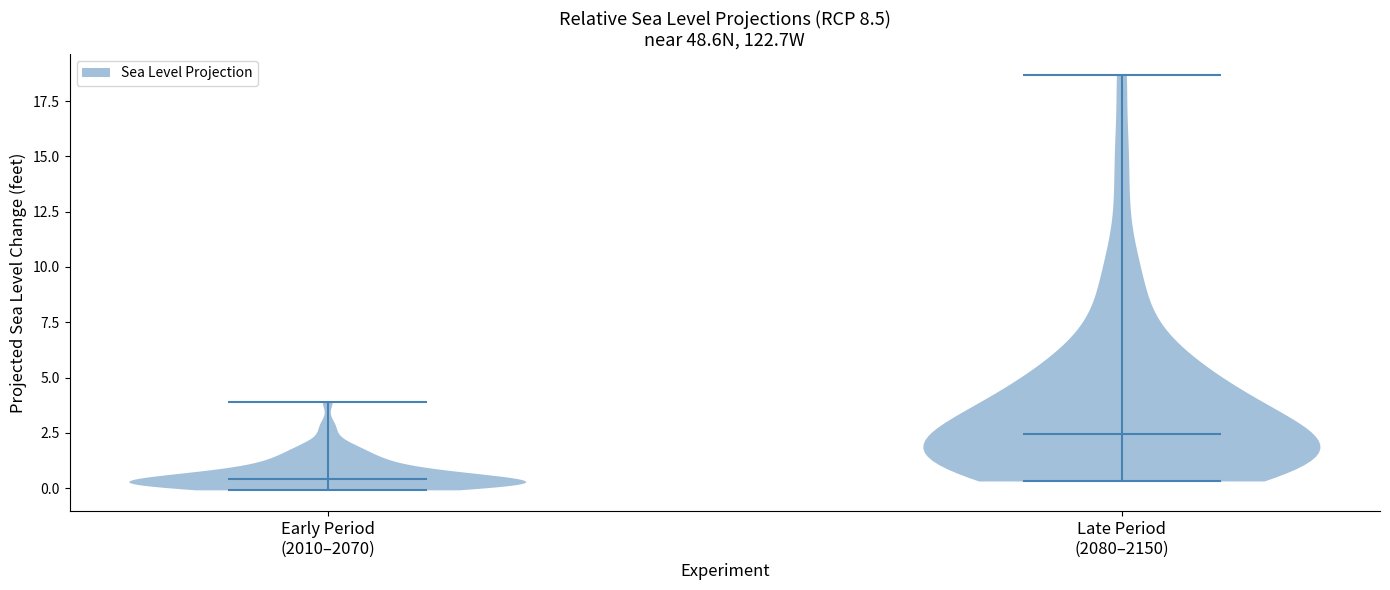

Reading left to right, read every violin against the y-axis: where its median line is, and the lowest and highest points it reaches. The values are not printed on the chart, so give them approximately, as read against the axis.

Early Period (2010–2070): median line 0.5, lowest point 0.0, highest point 4.0
Late Period (2080–2150): median line 2.5, lowest point 0.5, highest point 18.5